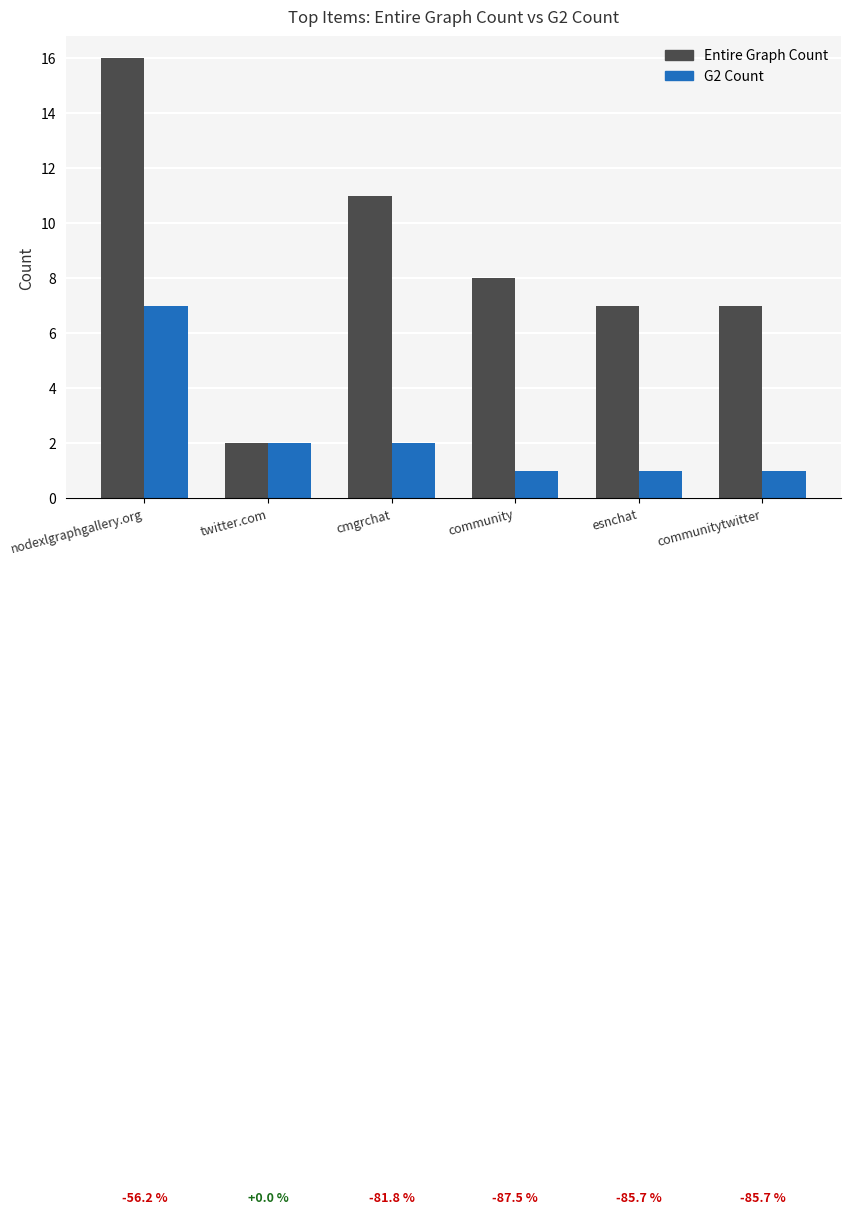

What position from the right is community?

3